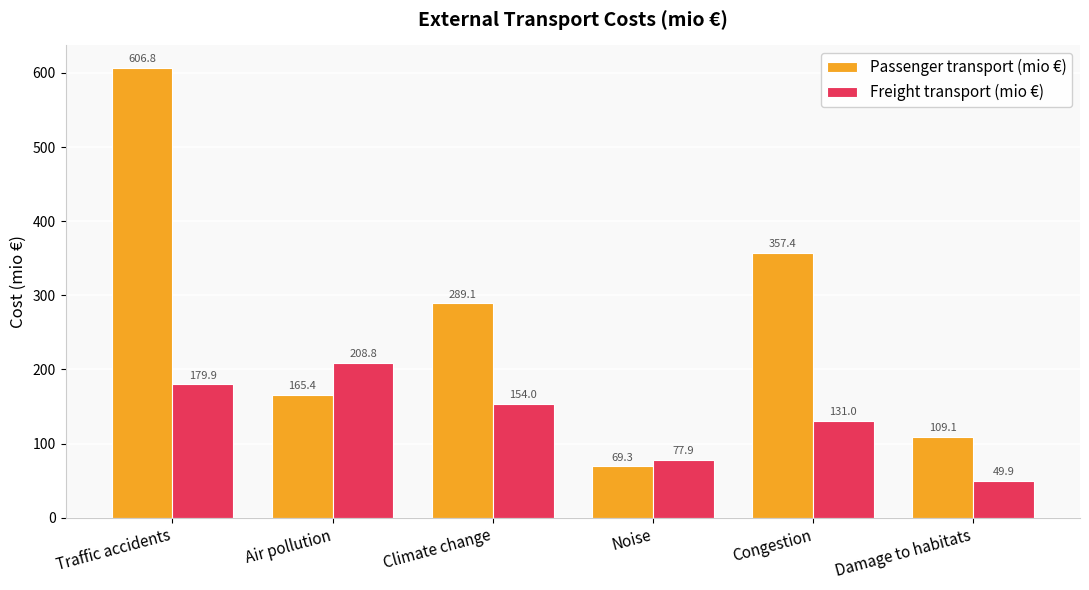

What is the value of the Freight transport (mio €) bar at the 1st from the left?

179.9